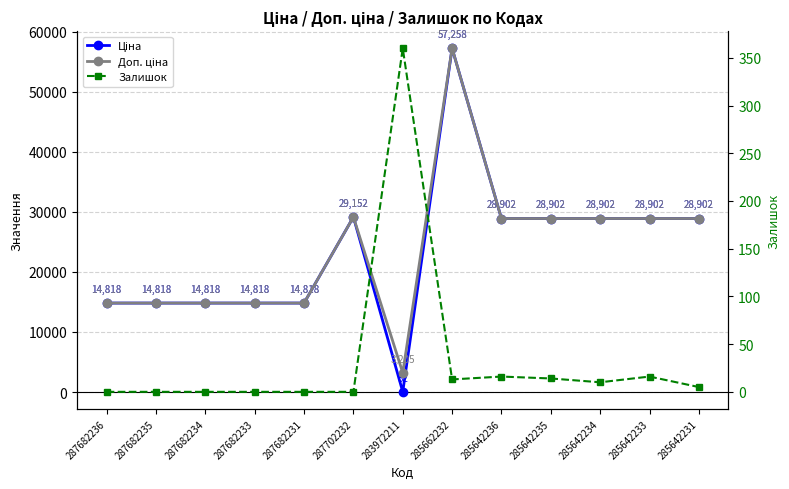

What are all the series names shown in the legend?

Ціна, Доп. ціна, Залишок